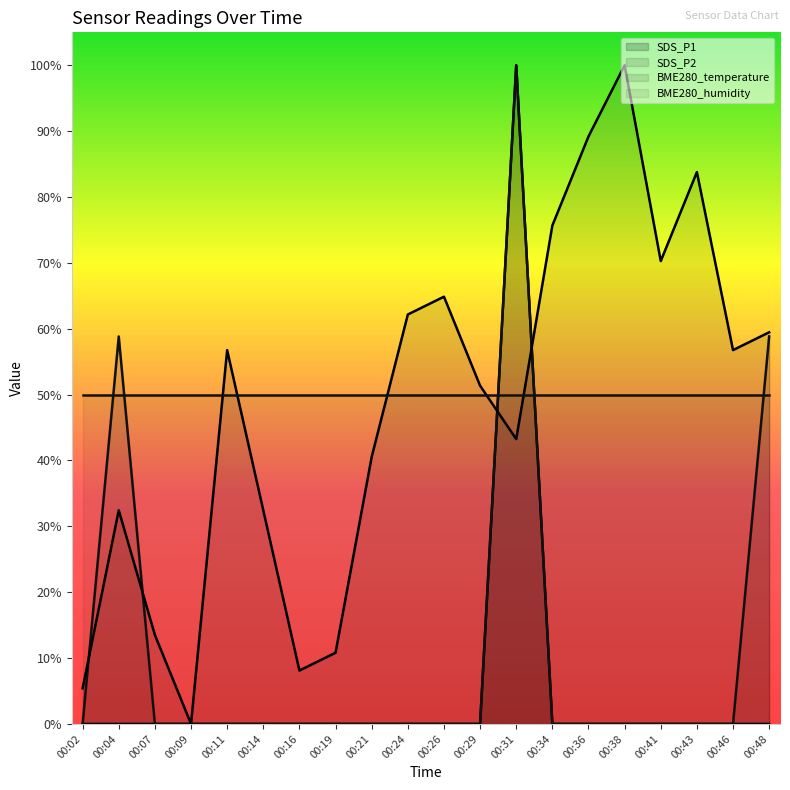

At which category does BME280_temperature reach its first local peak?

00:04